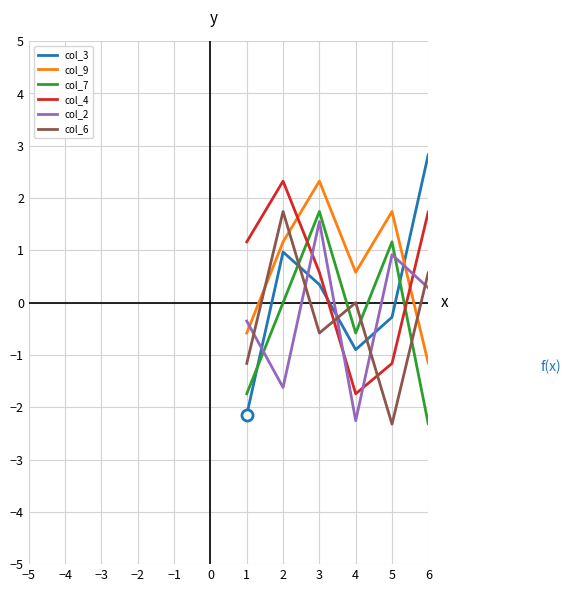

At how many categories does at least one series exceed 1?

8